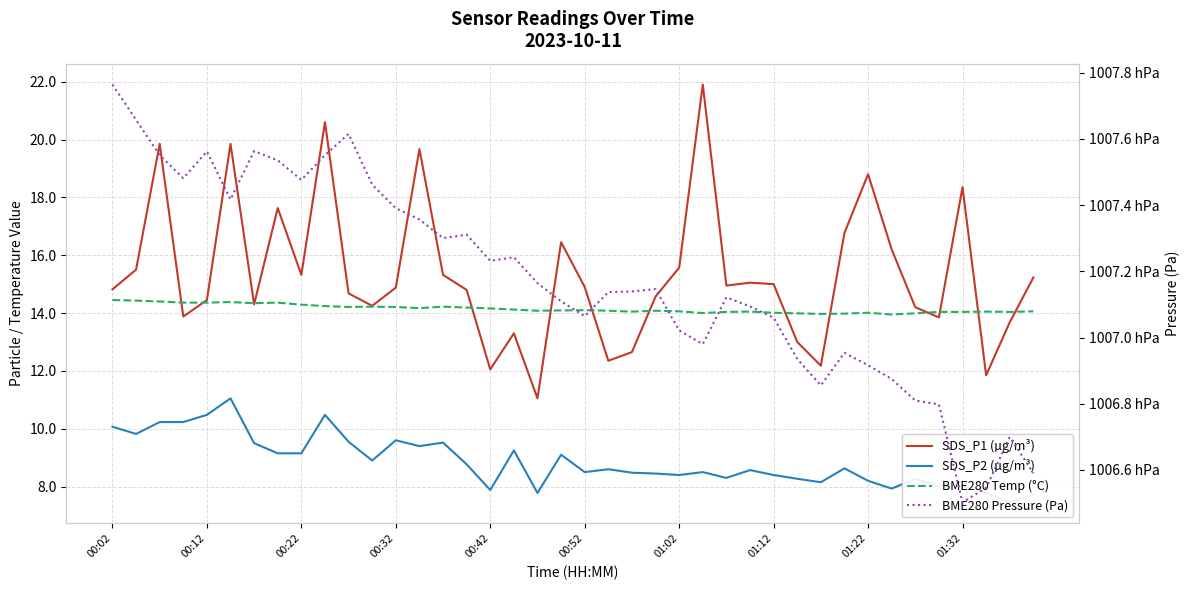

What is the approximate value of BME280 Temp (°C) at 01:32?

14.0